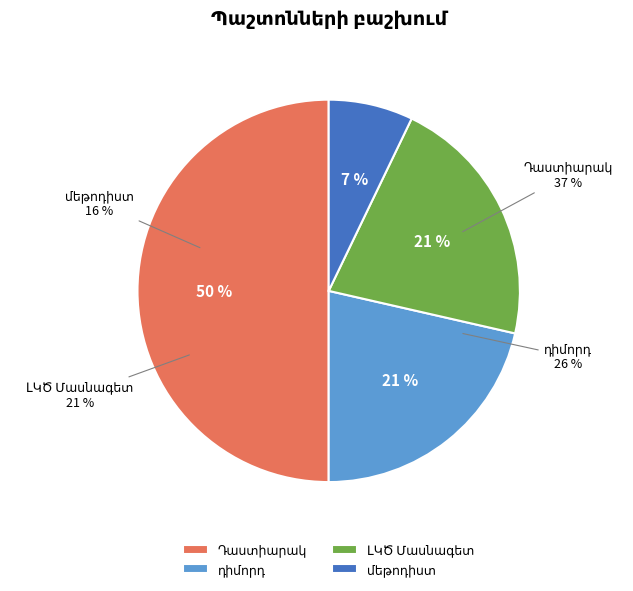

To the nearest percent, what is the combined percentage of ԼԿԾ Մասնագետ and դիմորդ?

43%